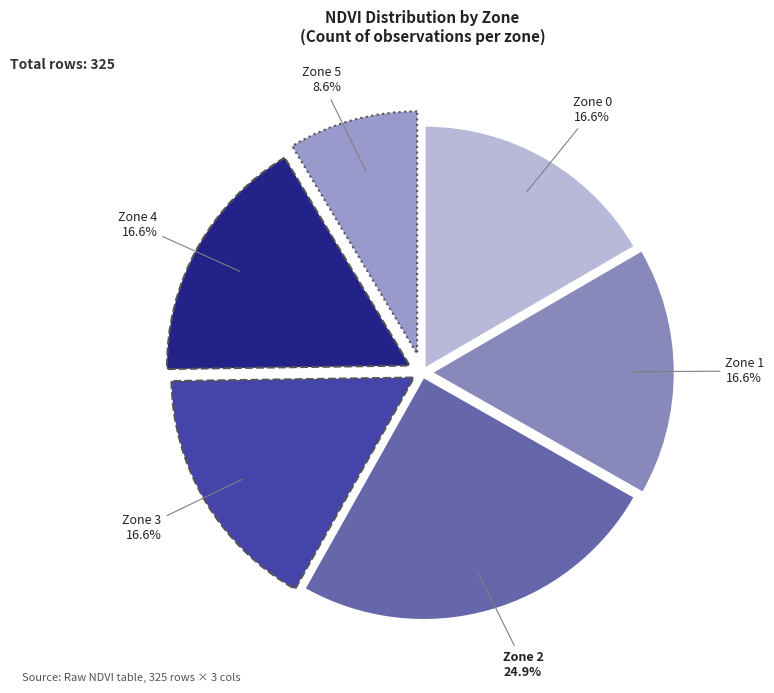

The Zone 5 slice represents 9% of the pie. True or false?

True